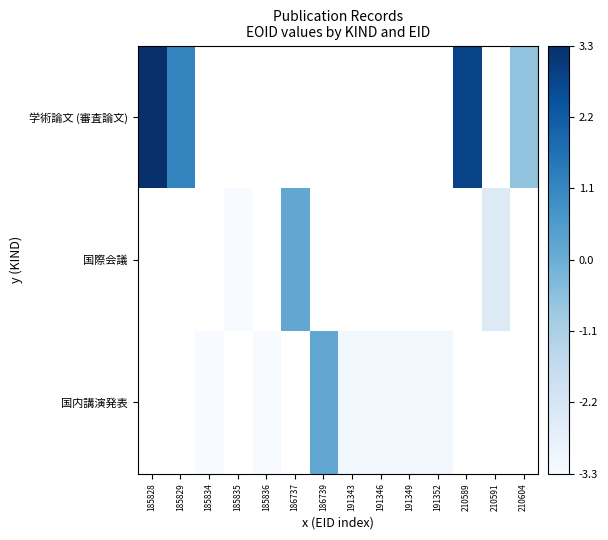

At which category does the chart reach its minimum across all series?

185834